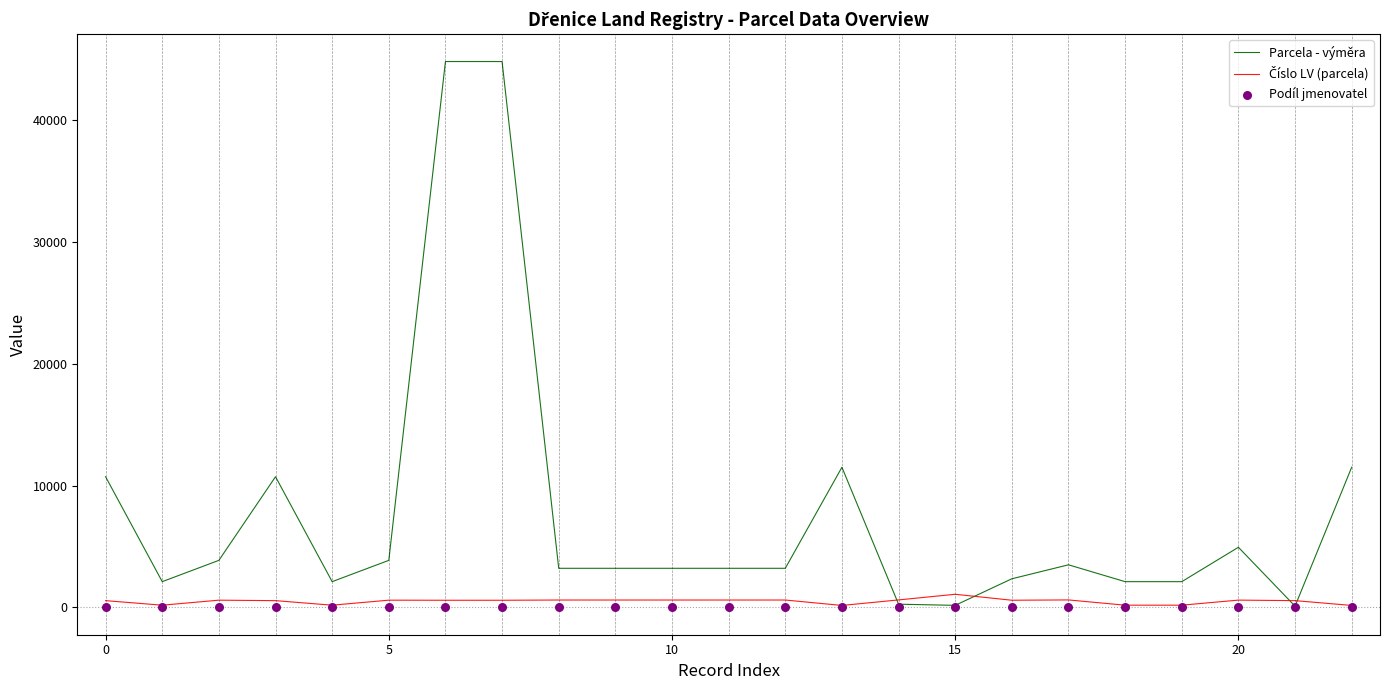

At how many categories does at least one series exceed 44455?

2